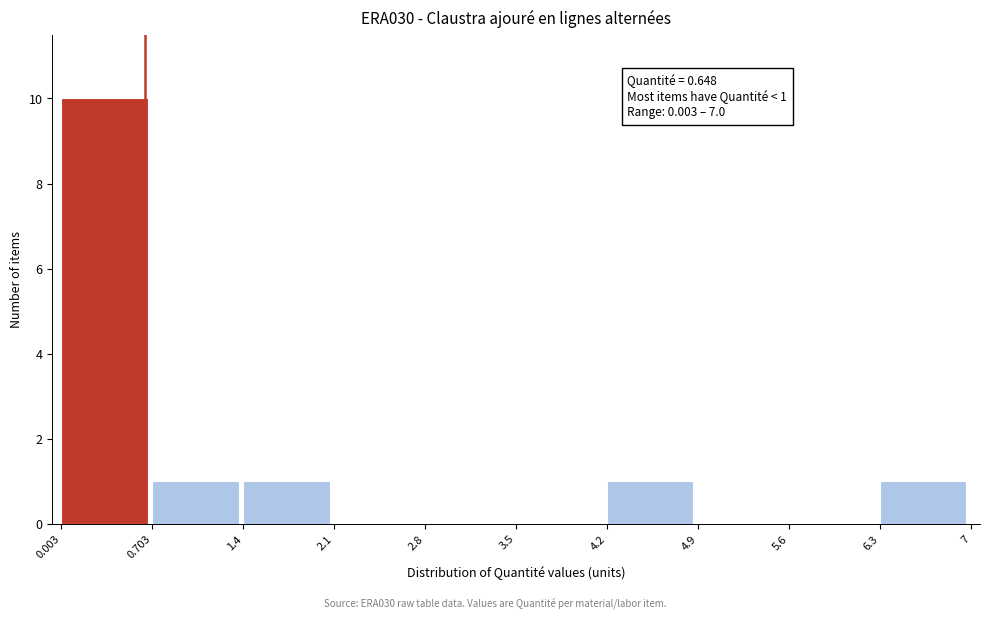

Over which range of the x-axis is the bar tallest?

0.003 to 0.703